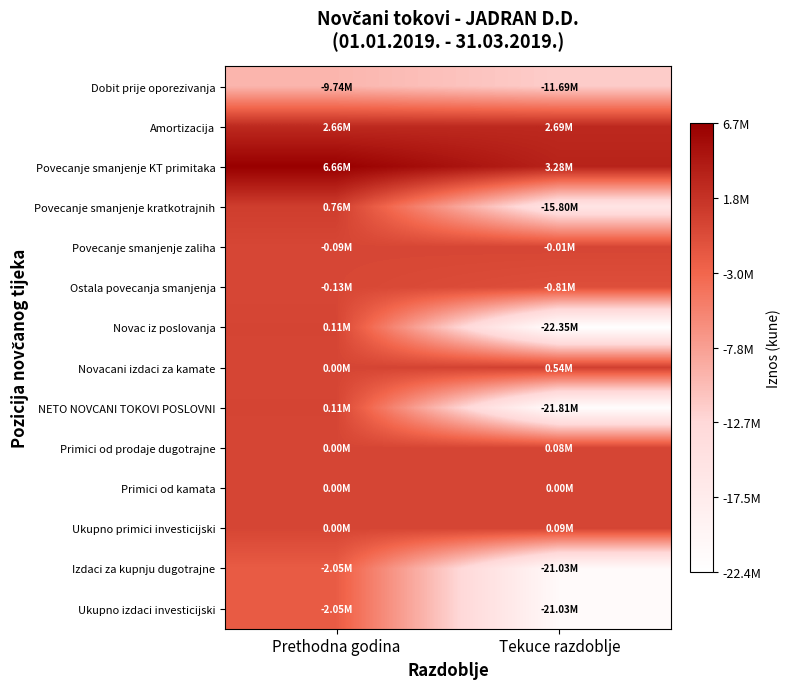

What is the maximum value shown in the chart?

6655632